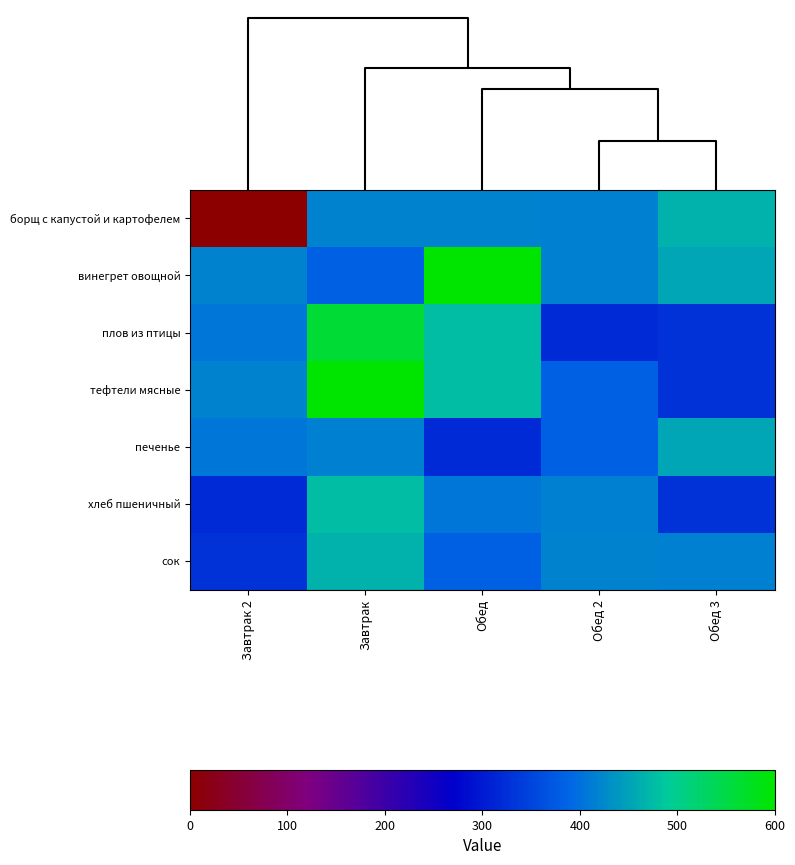

Reading left to right, list all the values displayed in this chart.

борщ с капустой и картофелем: Завтрак 2=0.0	Завтрак=4.4	Обед=4.4	Обед 2=4.4	Обед 3=4.9
винегрет овощной: Завтрак 2=4.4	Завтрак=4.1	Обед=6.3	Обед 2=4.4	Обед 3=4.8
плов из птицы: Завтрак 2=4.3	Завтрак=5.9	Обед=5.0	Обед 2=3.4	Обед 3=3.5
тефтели мясные: Завтрак 2=4.4	Завтрак=6.3	Обед=5.0	Обед 2=4.1	Обед 3=3.5
печенье: Завтрак 2=4.3	Завтрак=4.4	Обед=3.4	Обед 2=4.1	Обед 3=4.8
хлеб пшеничный: Завтрак 2=3.4	Завтрак=5.0	Обед=4.3	Обед 2=4.4	Обед 3=3.5
сок: Завтрак 2=3.5	Завтрак=4.9	Обед=4.1	Обед 2=4.4	Обед 3=4.4